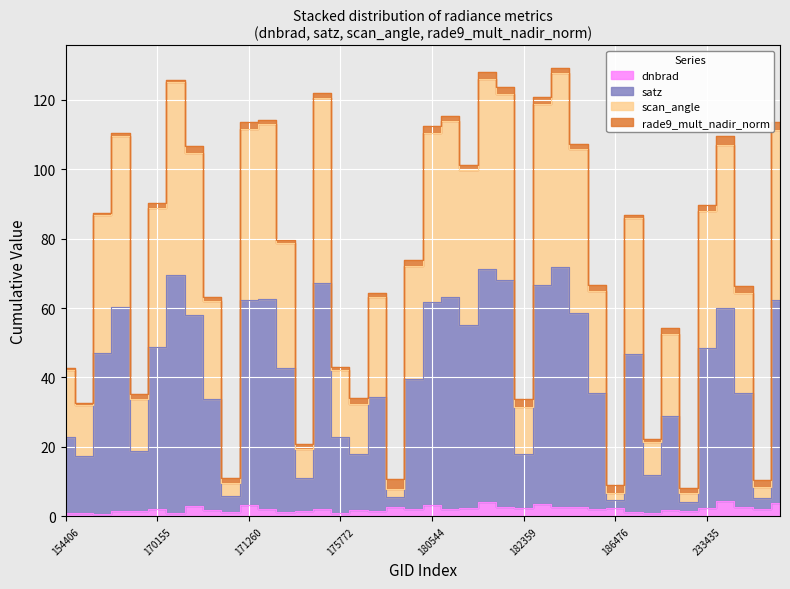

How many data points in satz are above 85?

20